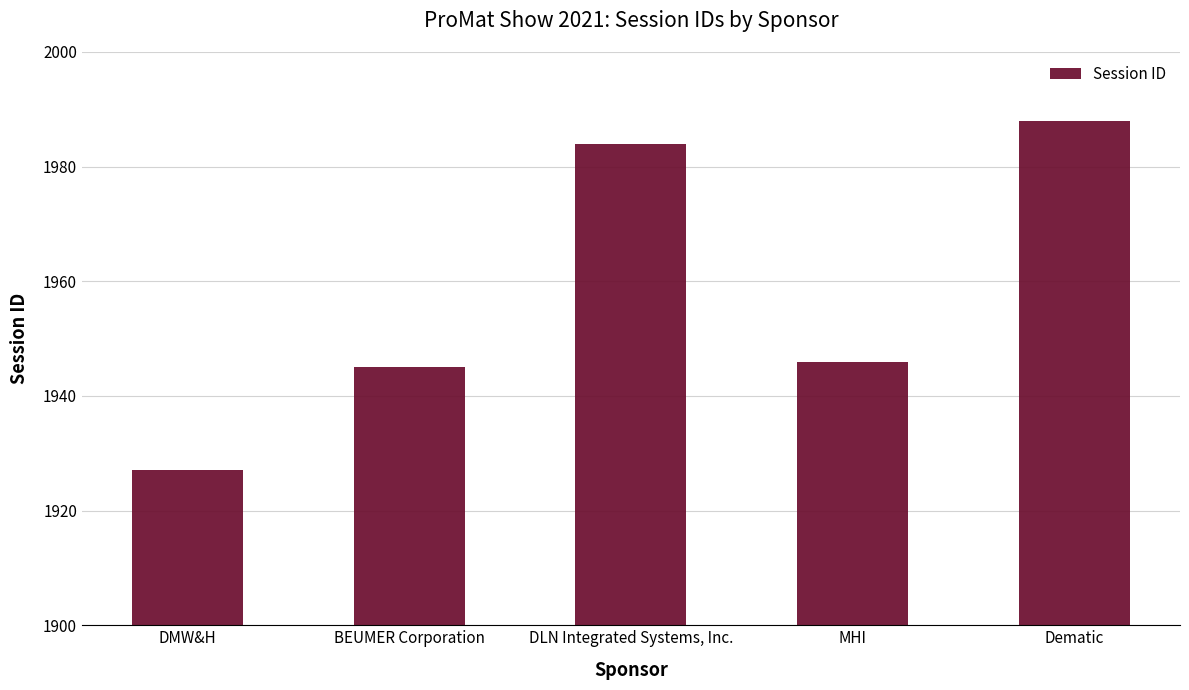

Where does the data first go above 1946?

DLN Integrated Systems, Inc.